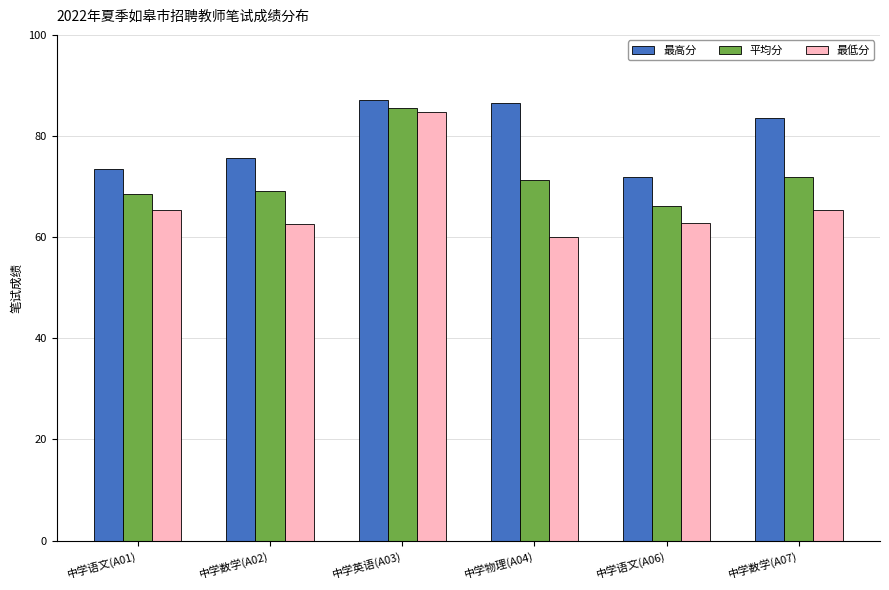

What is the difference between the maximum and minimum values in the 最低分 series?

24.8